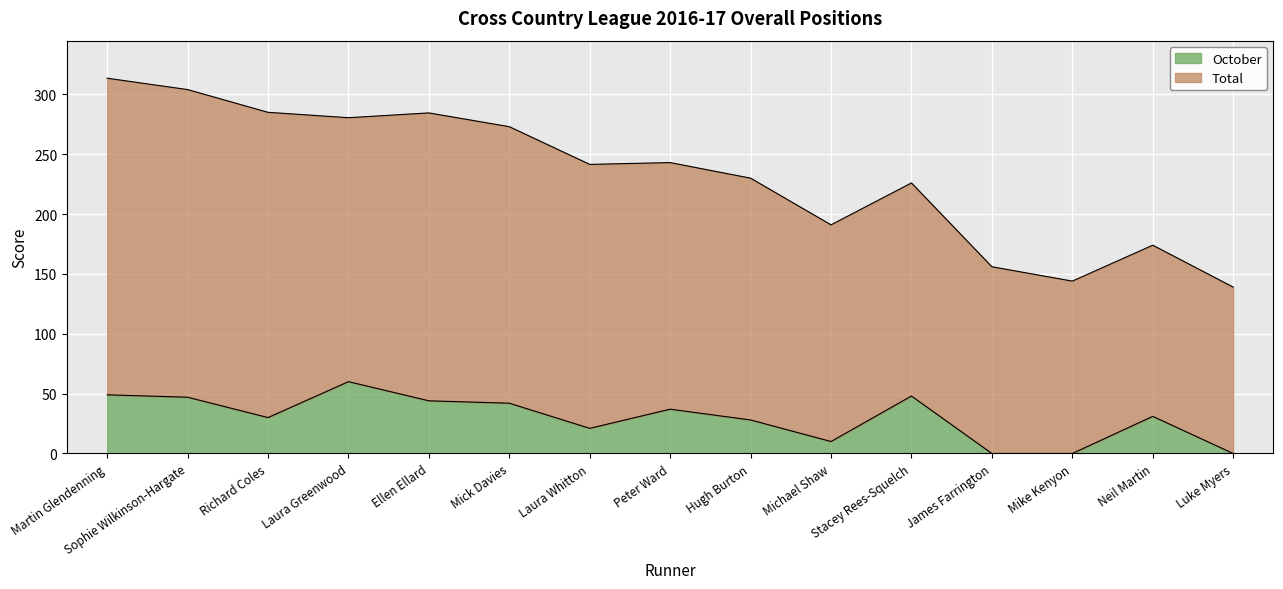

Reading left to right, extract all data points from this chart.

49	47	30	60	44	42	21	37	28	10	48	0	0	31	0